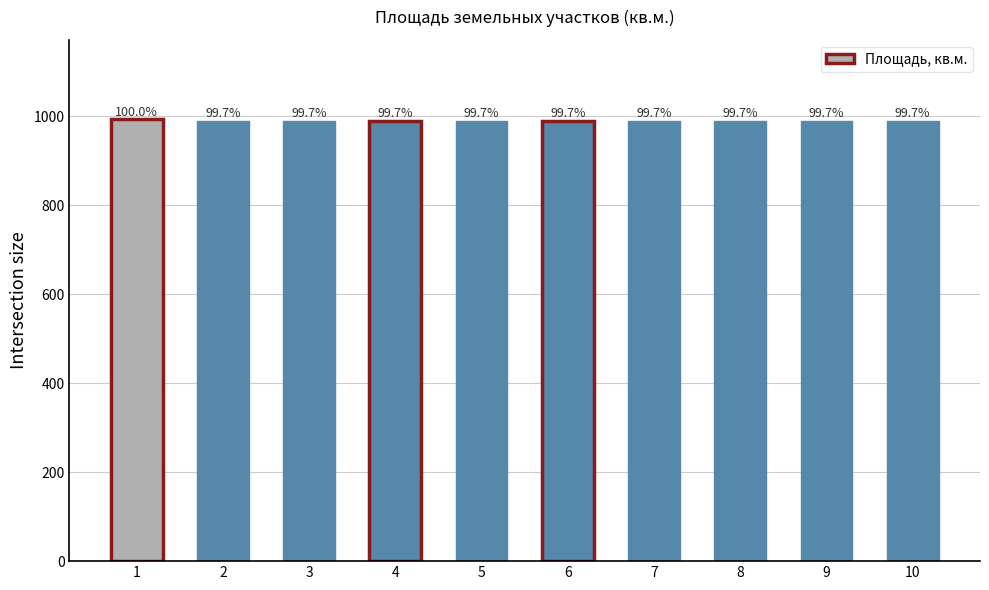

What is the greatest value displayed?

993